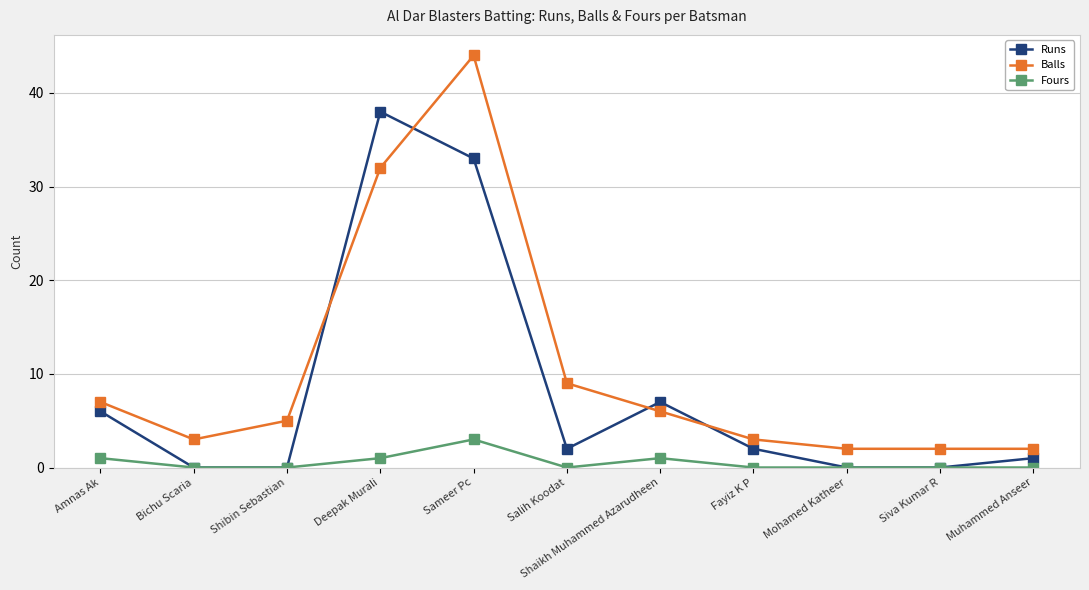

How many lines are shown in the chart?

3